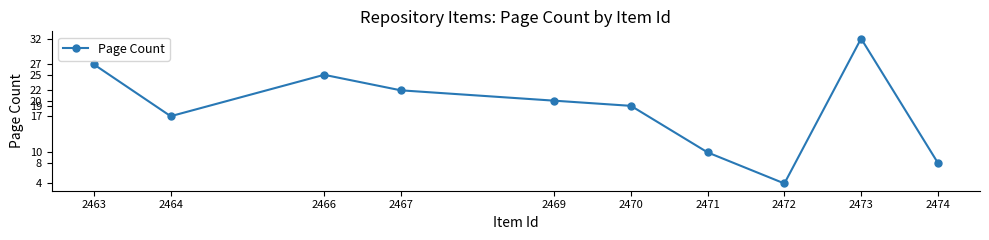

Which label corresponds to the smallest value in the chart?

2472